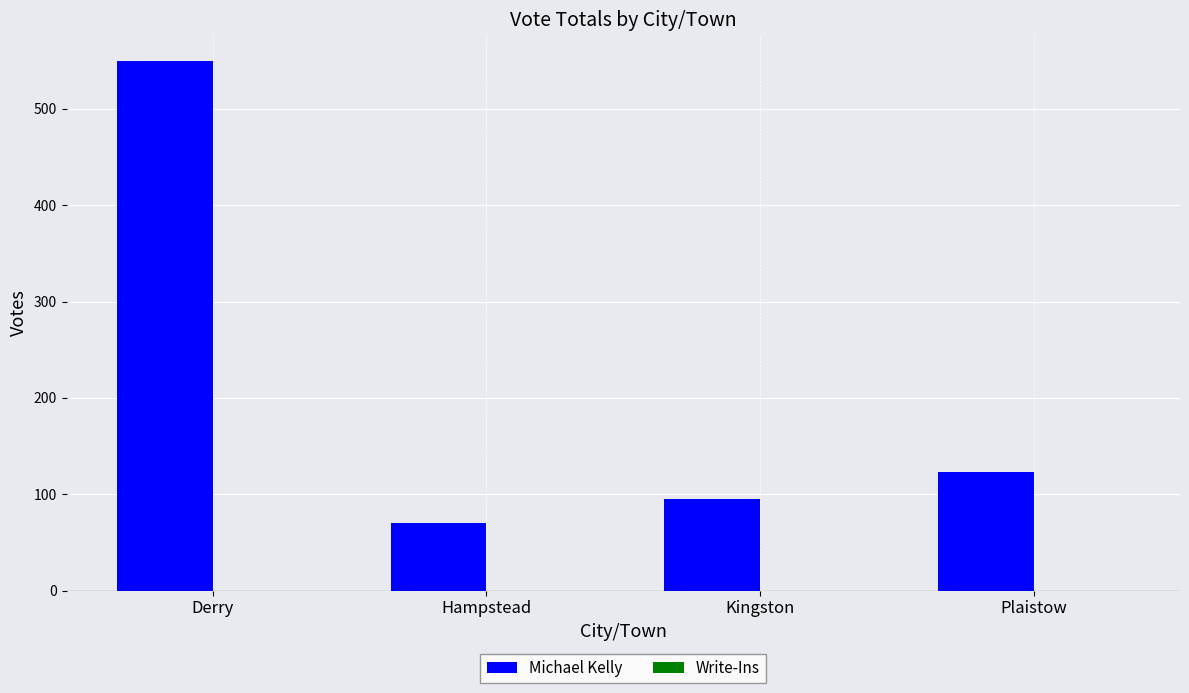

Between Derry and Kingston, which is larger?

Derry